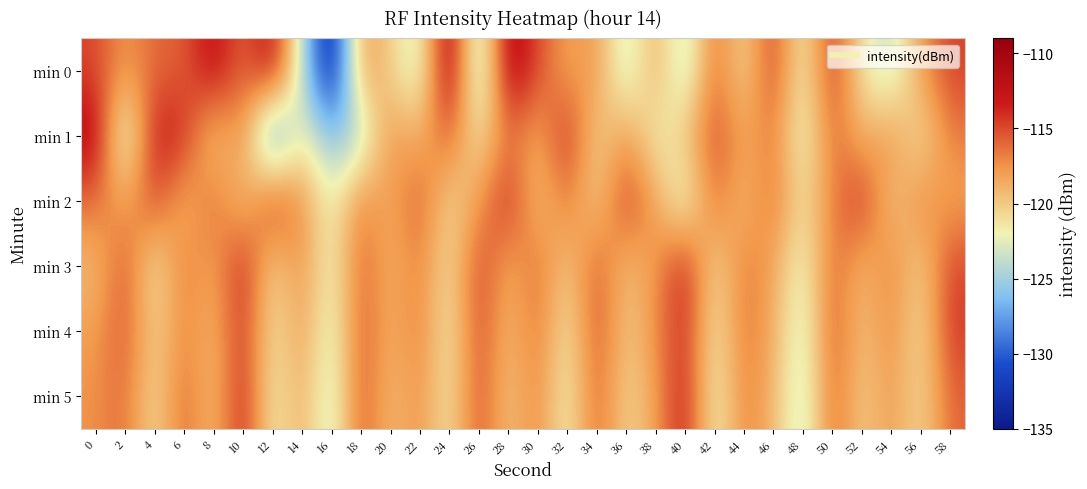

At which category does the chart reach its minimum across all series?

16